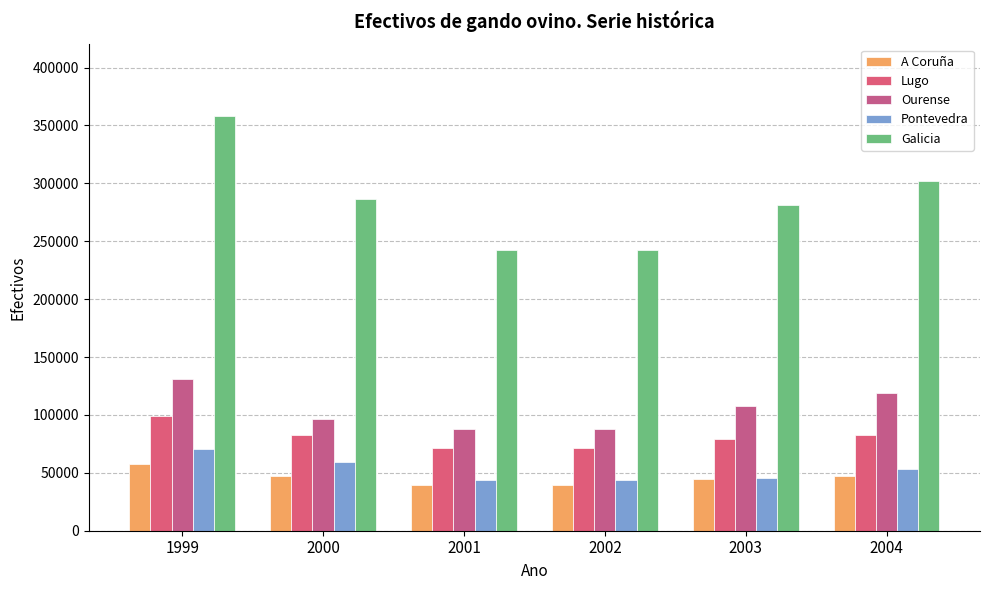

Count the number of categories in the chart.

6